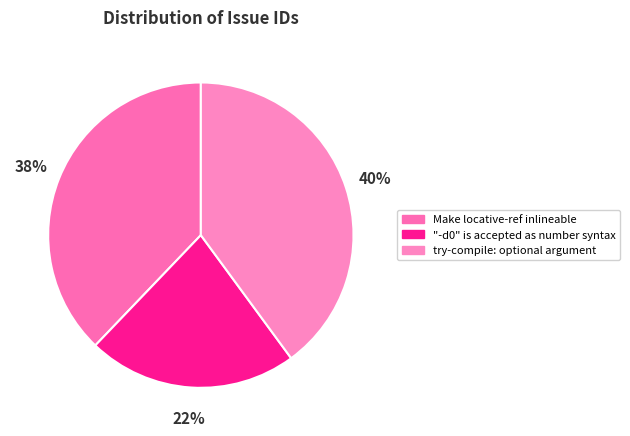

Between try-compile: optional argument and "-d0" is accepted as number syntax, which is larger?

try-compile: optional argument